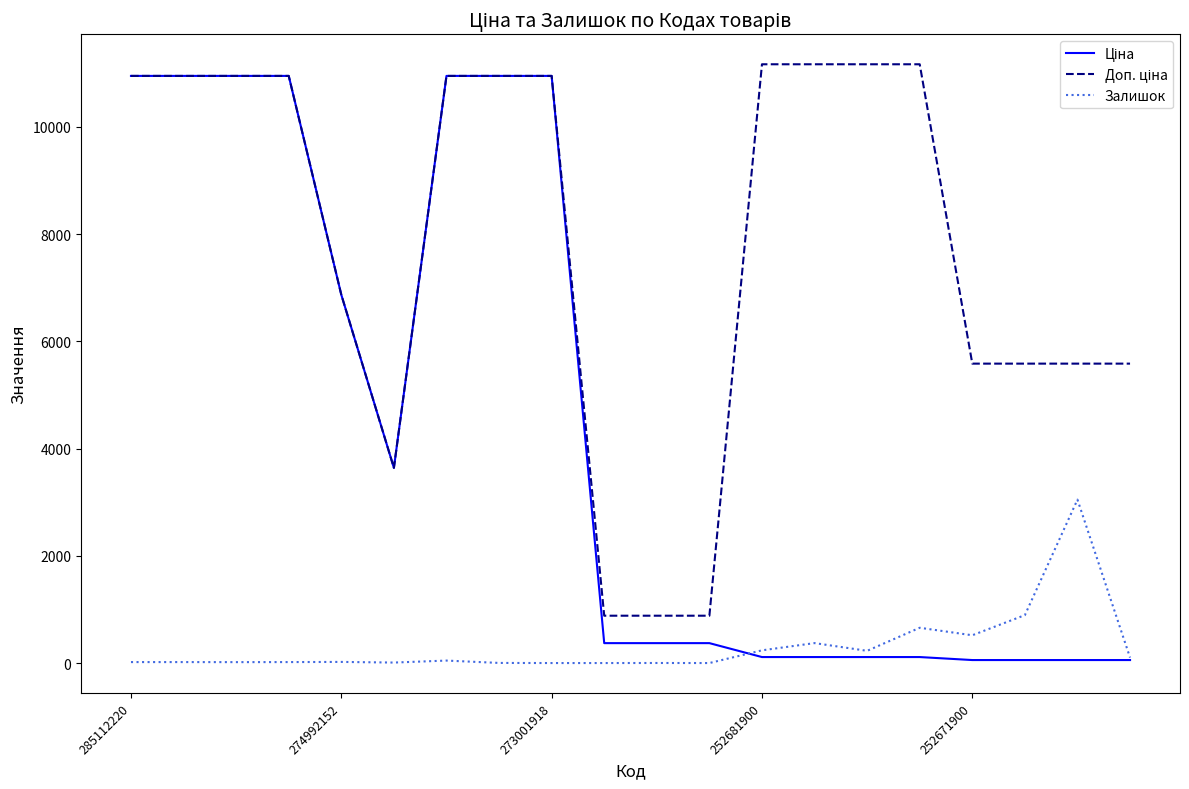

What is the maximum value for Залишок?

3048.0